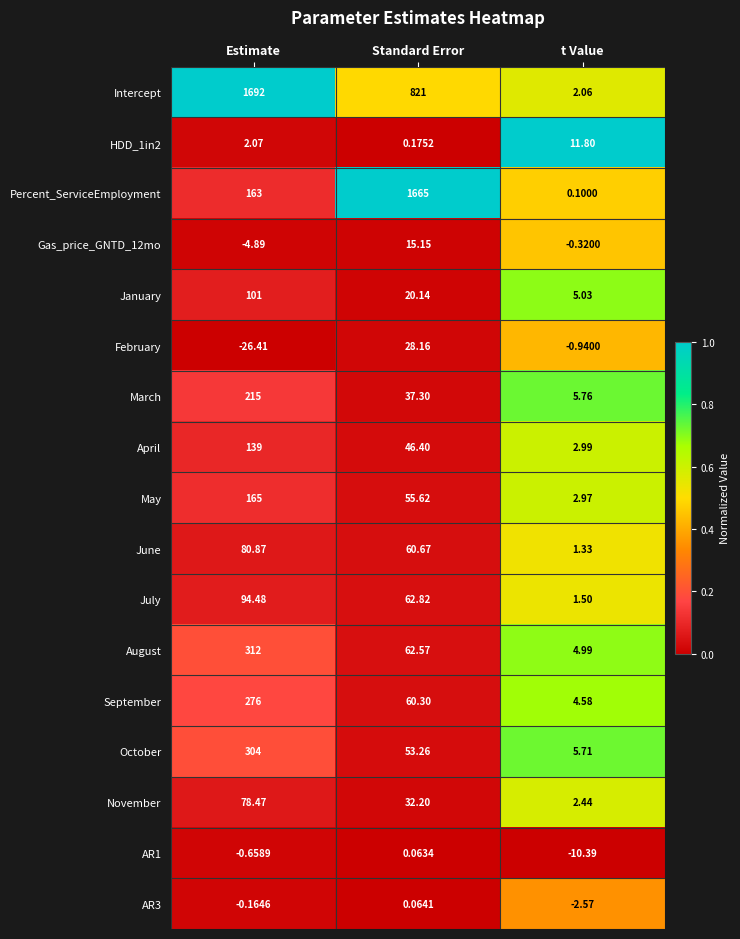

Which series has the widest spread of values?

Intercept